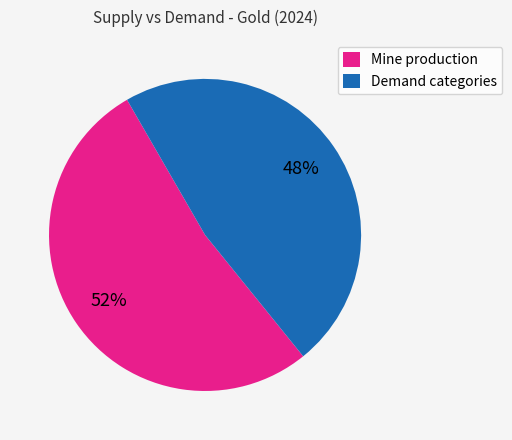

To the nearest percent, what is the combined percentage of Demand categories and Mine production?

100%